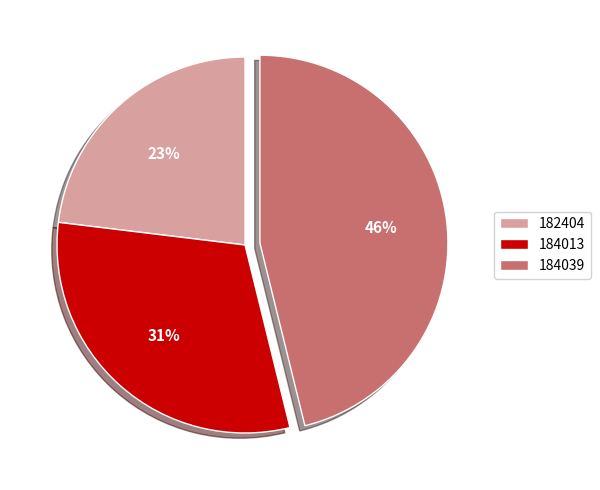

True or false: 184039 accounts for 46% of the total.

True